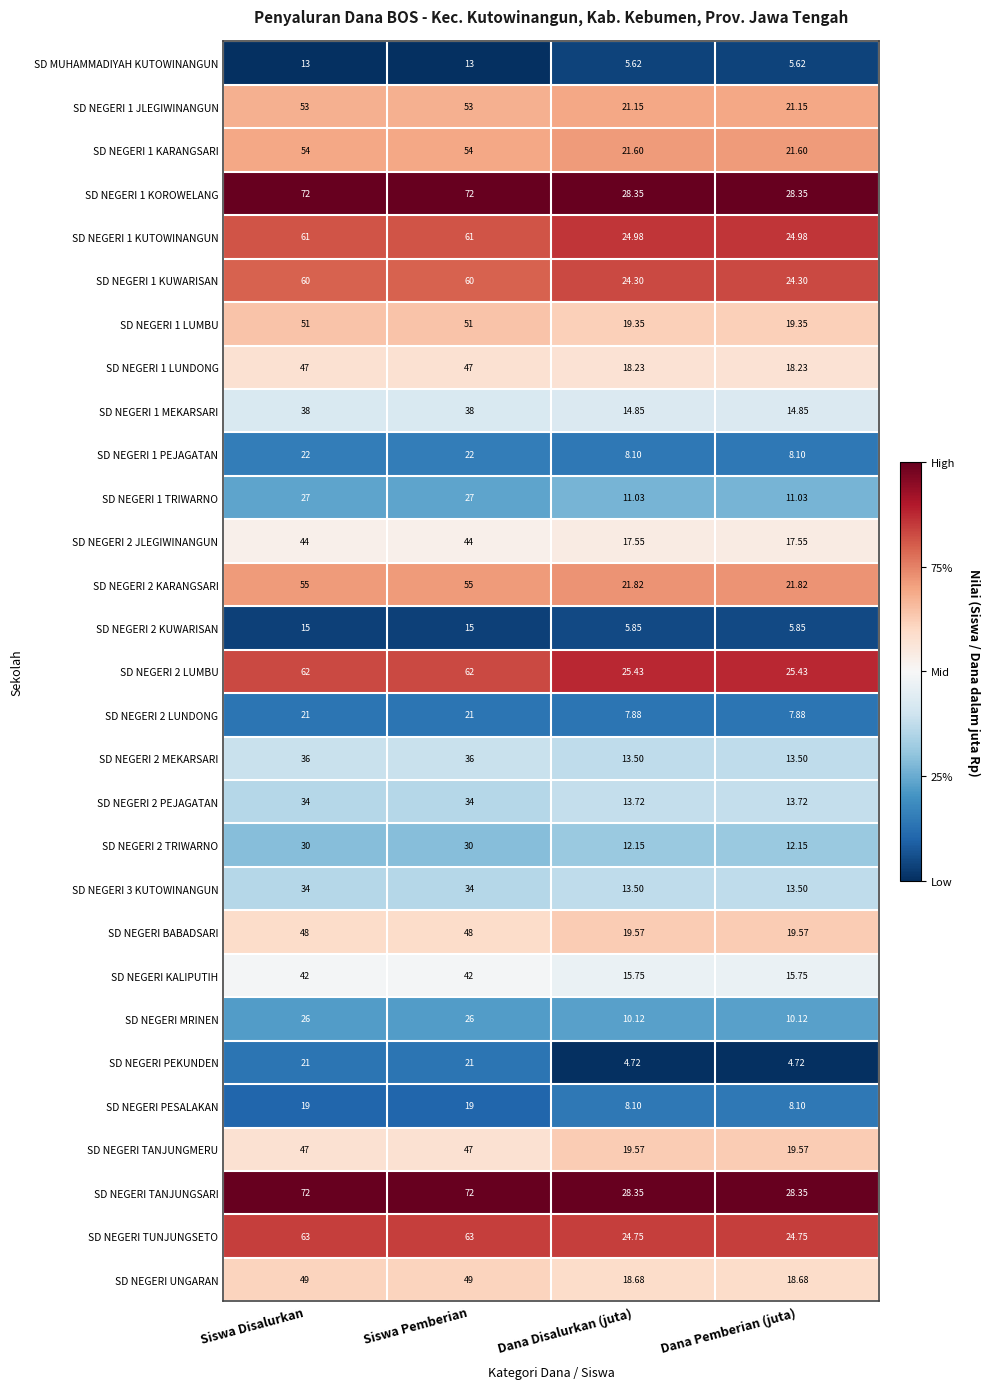

Is the value of SD NEGERI 1 MEKARSARI at Dana Pemberian (juta) greater than the value of SD NEGERI 1 KOROWELANG at Dana Pemberian (juta)?

No